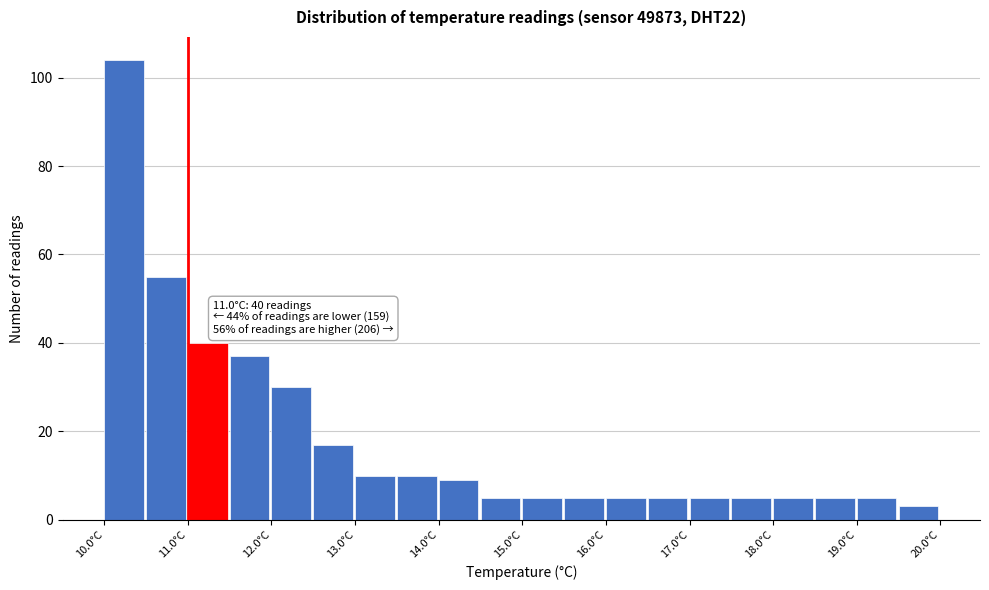

Over which range of the x-axis is the bar tallest?

10.0 to 10.5